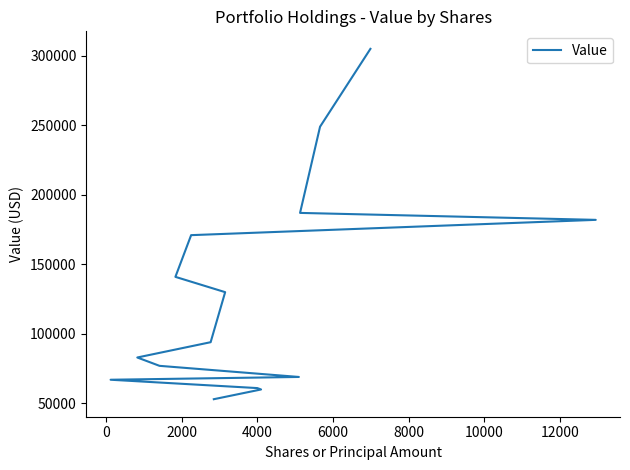

What is the value of the 6th point from the left?

141000